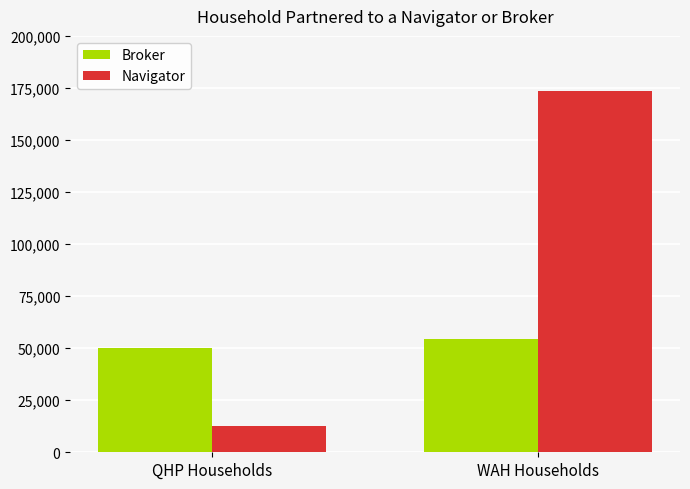

How many distinct data groups are displayed?

2